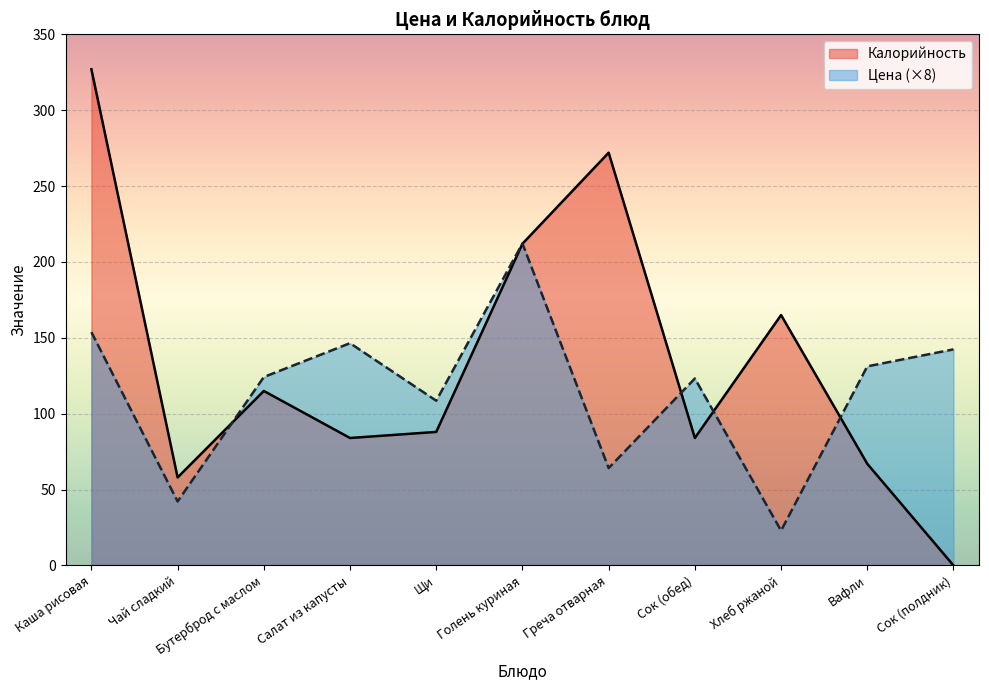

How many lines are shown in the chart?

2